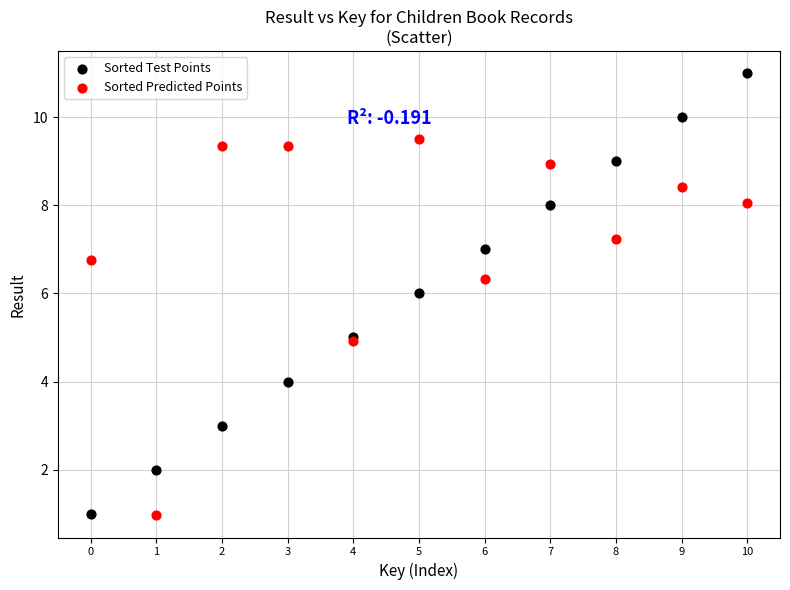

Which series reaches the maximum Y coordinate?

Sorted Test Points